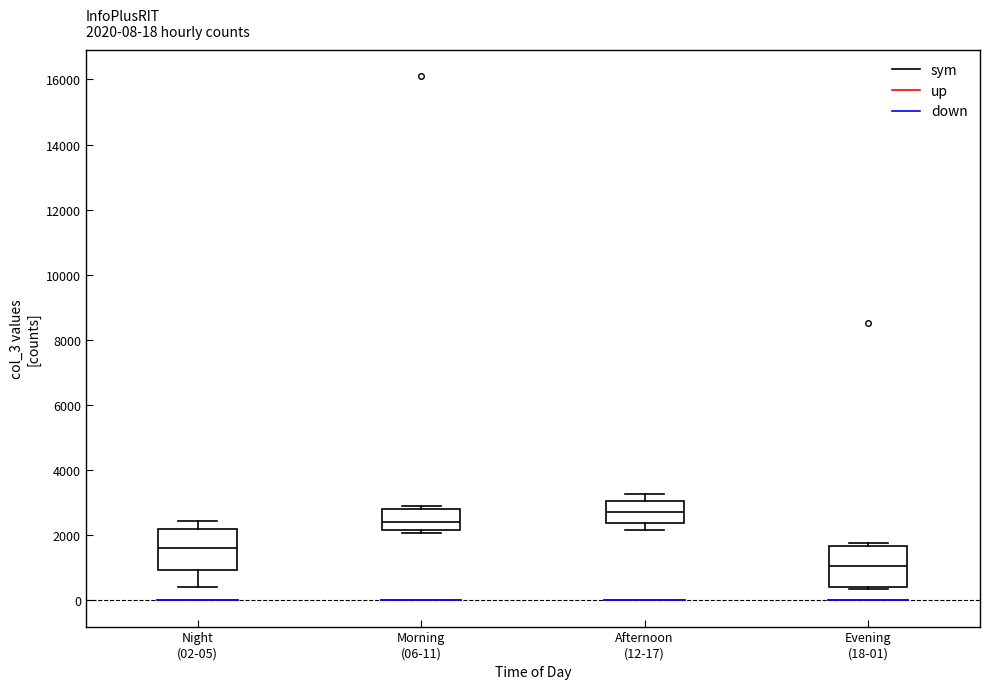

Which box's median line is the lowest?

Evening (18-01)